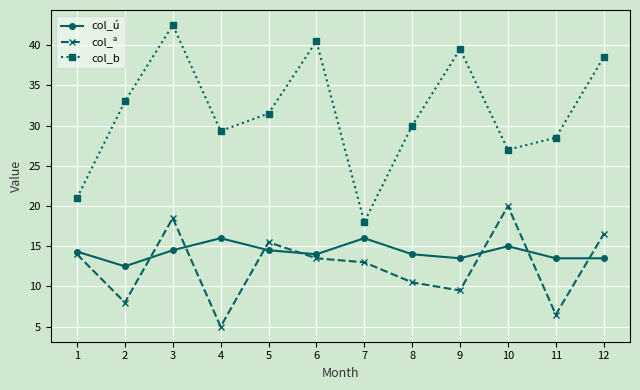

At which category does col_b reach its first local valley?

4